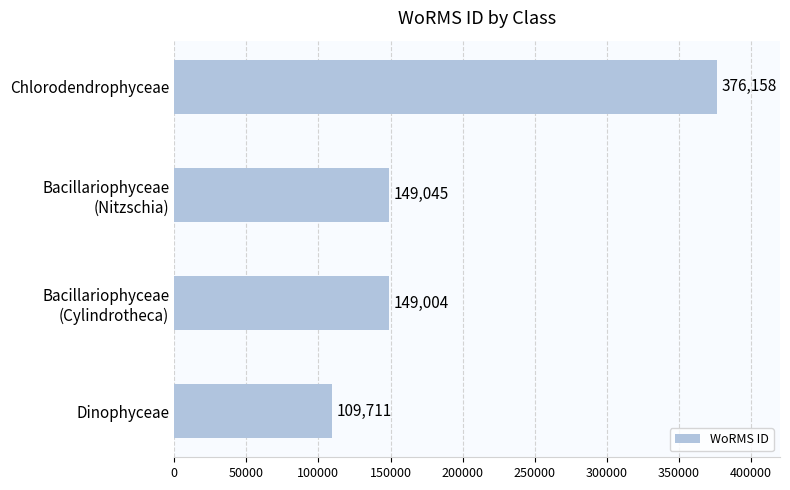

The value at Dinophyceae is 42989. True or false?

False